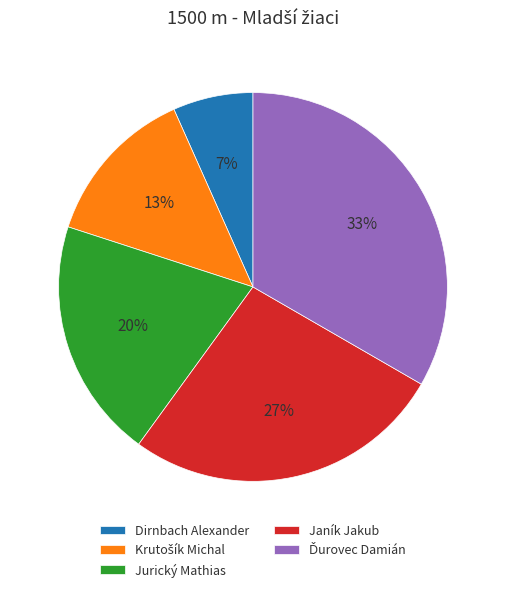

How many slices are in this pie chart?

5